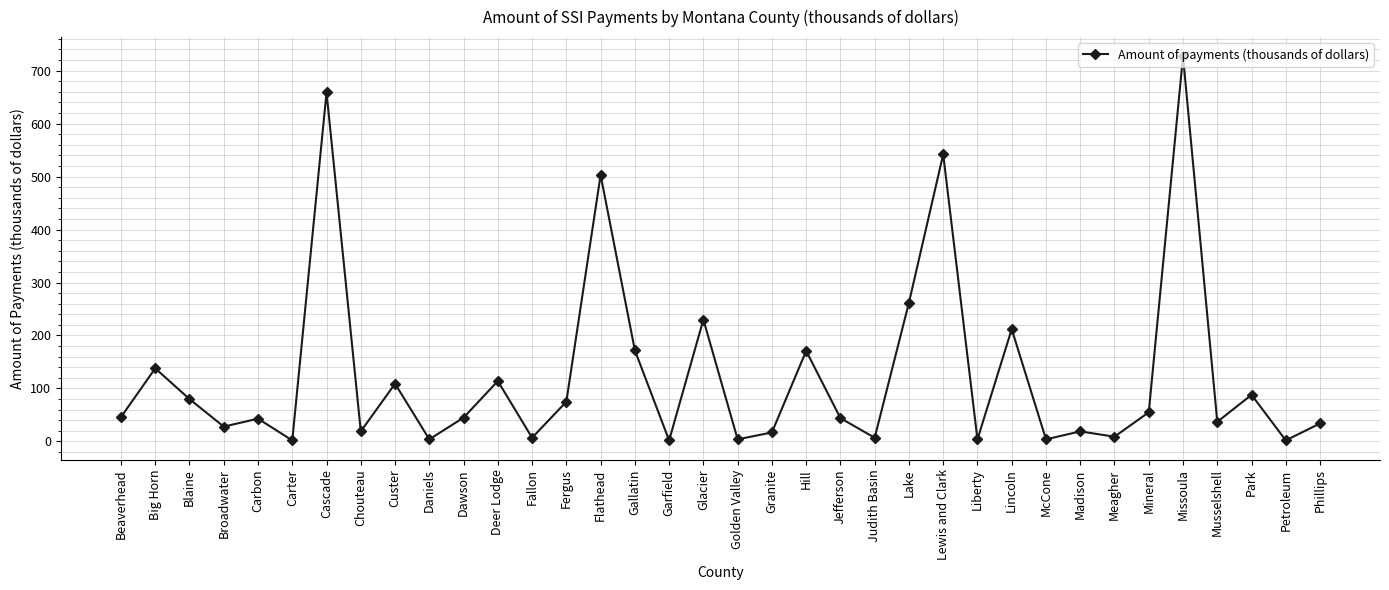

Is it true that the value at Glacier is 230?

True